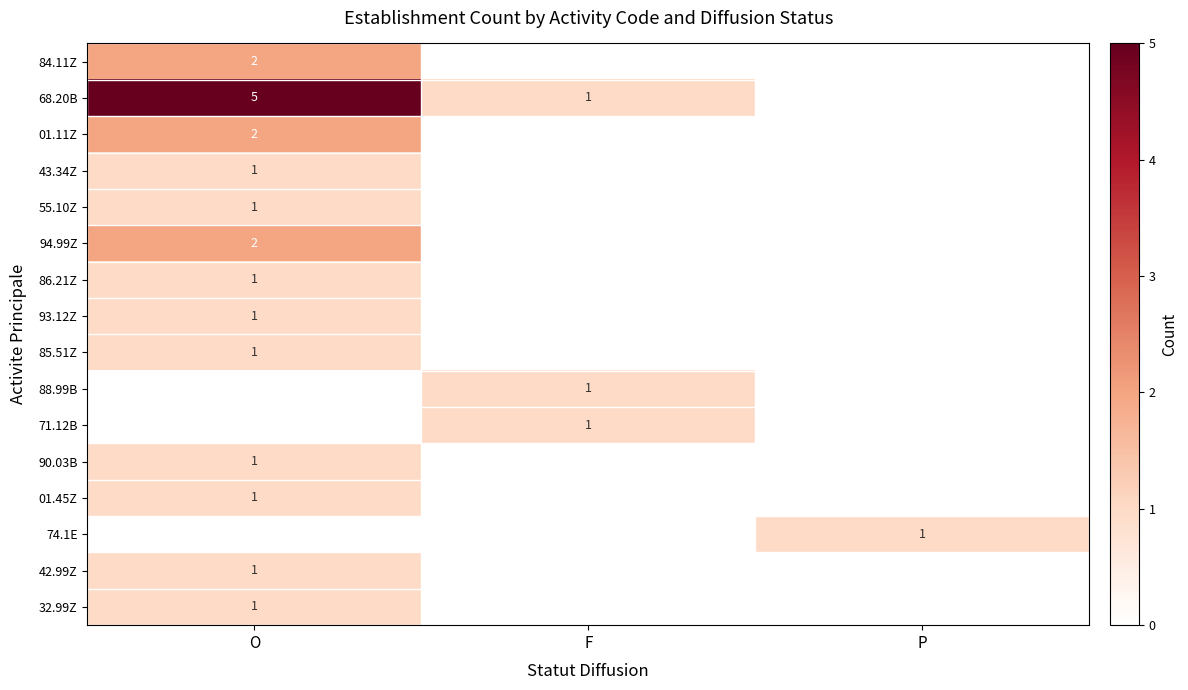

Is the value of 90.03B at O greater than the value of 43.34Z at F?

Yes